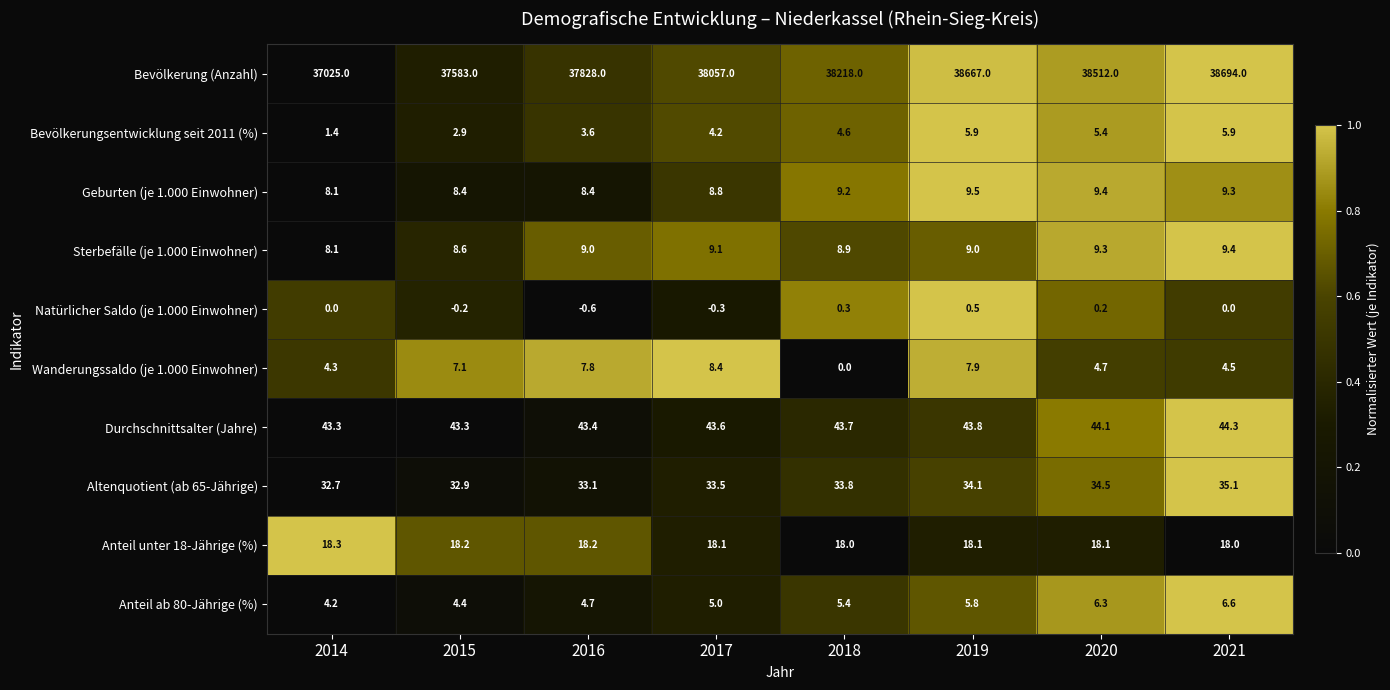

What is the sum of the Bevölkerung (Anzahl) values at 2015 and 2017?

75640.0